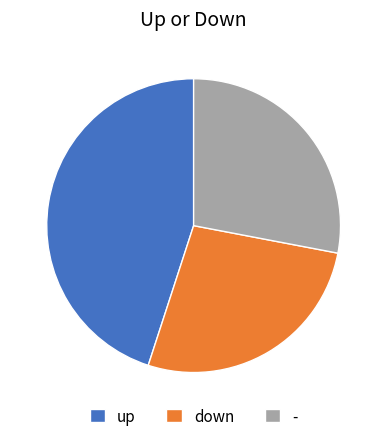

Does down represent more than half of the total?

No